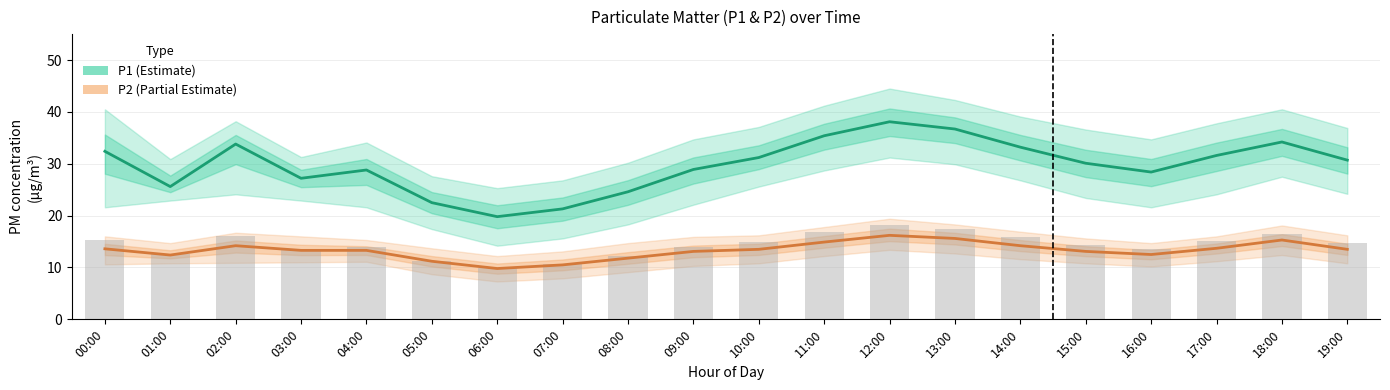

What is the difference between the highest and lowest values at 03:00?

13.9